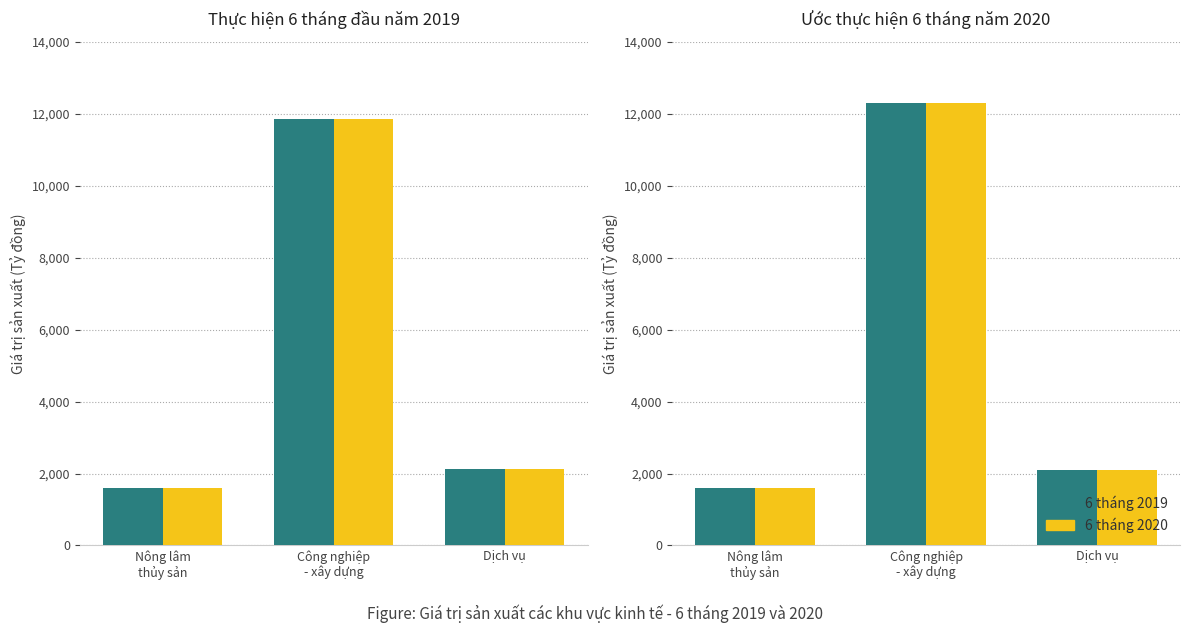

Which label corresponds to the smallest value in the chart?

Nông lâm
thủy sản